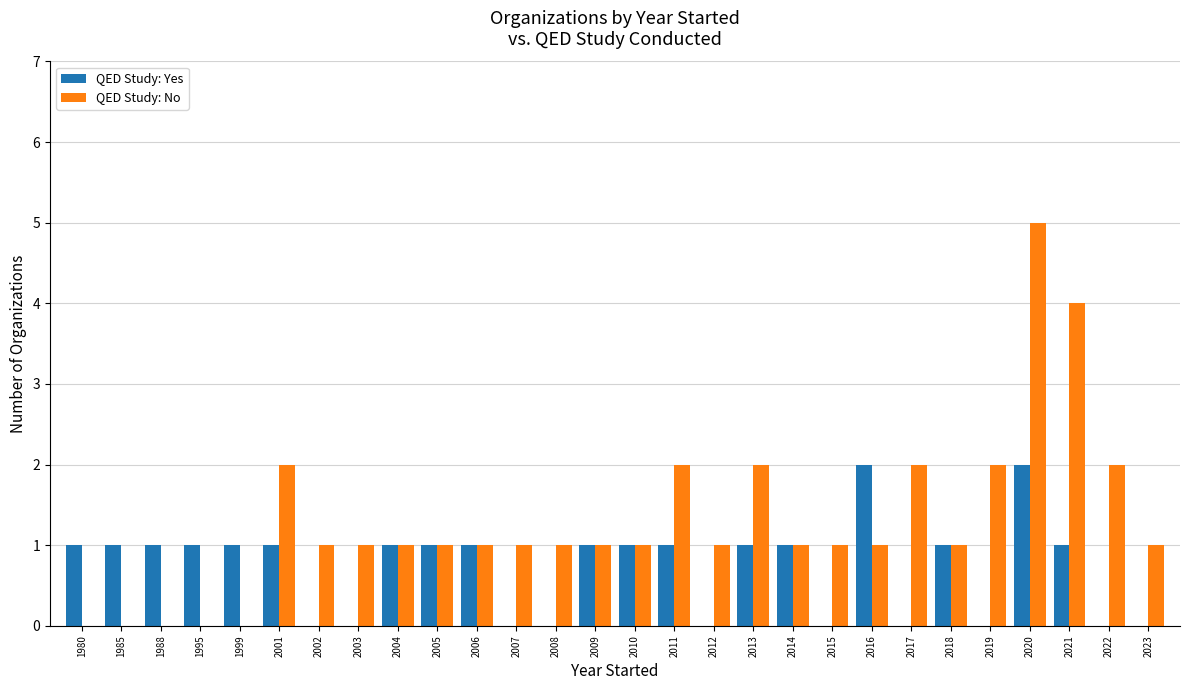

Are the bars horizontal?

No